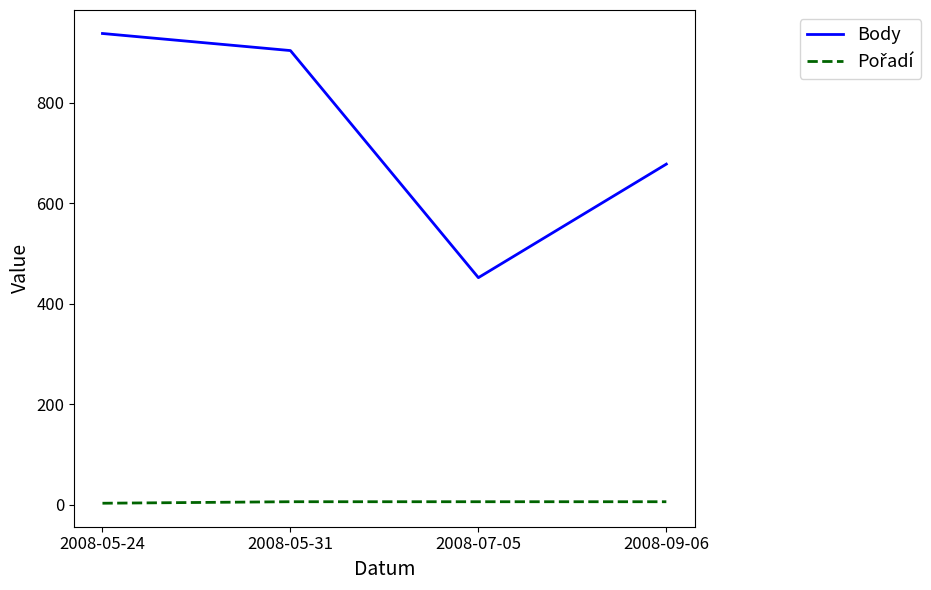

What is the average value of the Body series?

743